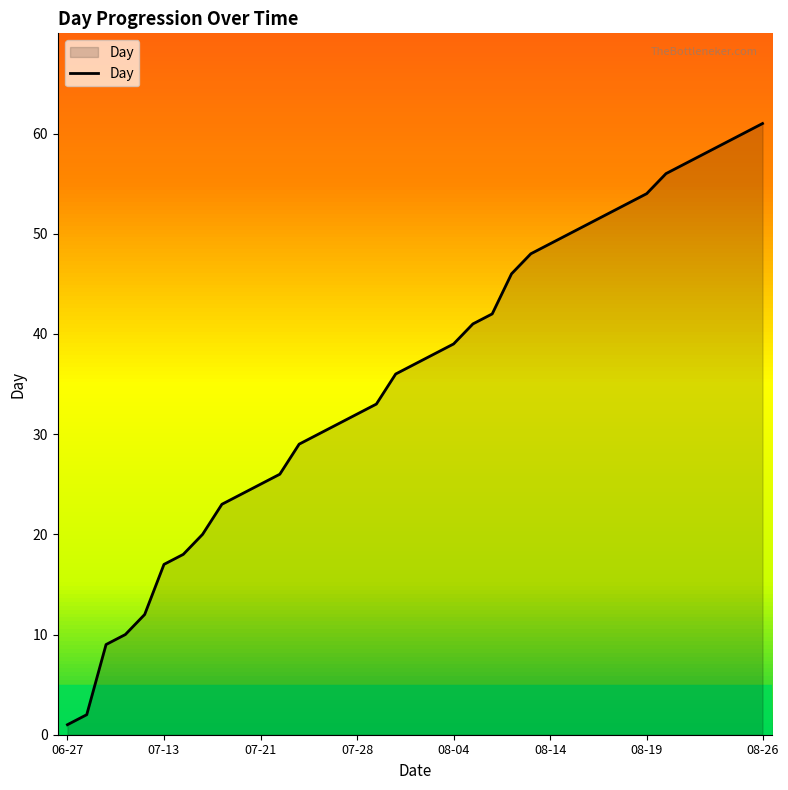

What is the maximum value shown in the chart?

61